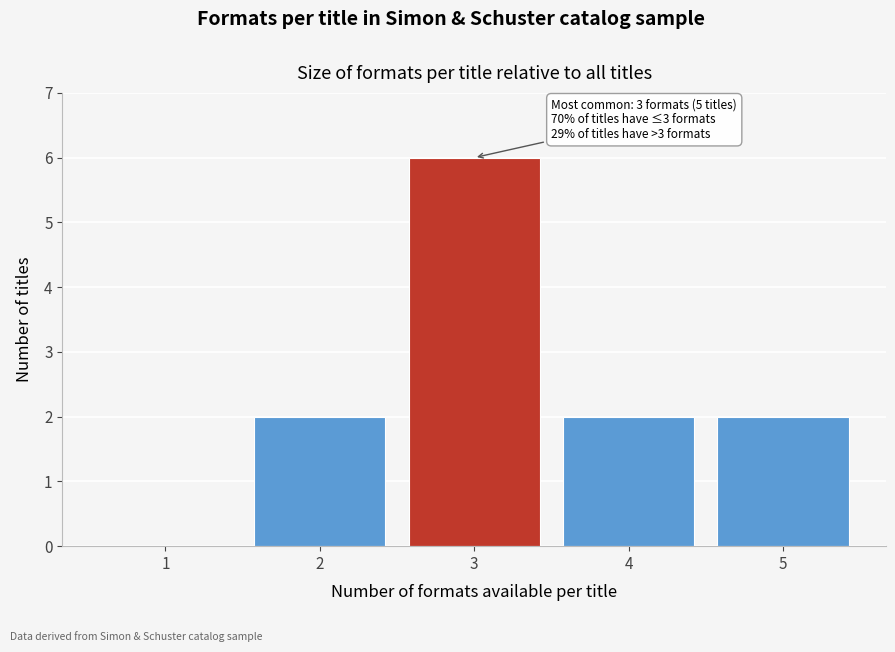

Reading right to left, extract all data points from this chart.

5=2	4=2	3=6	2=2	1=0